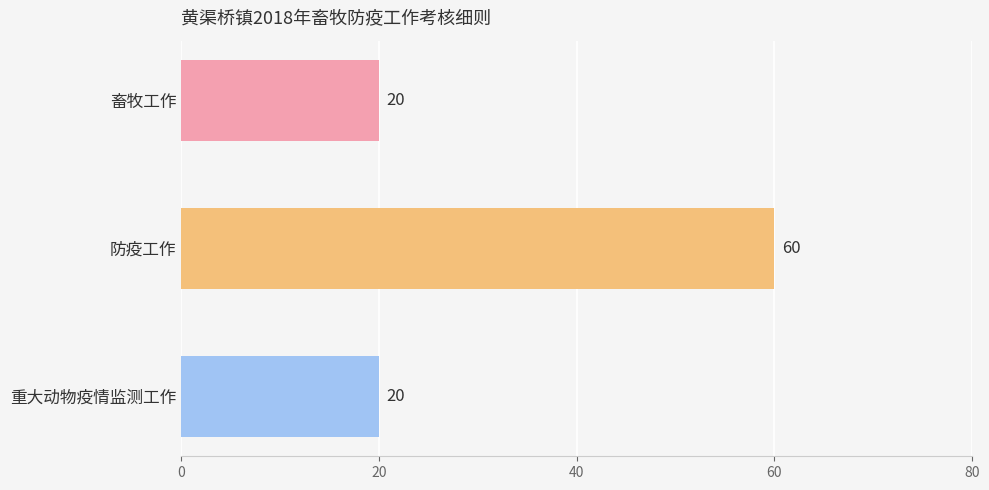

Is it true that the value at 畜牧工作 is 9?

False